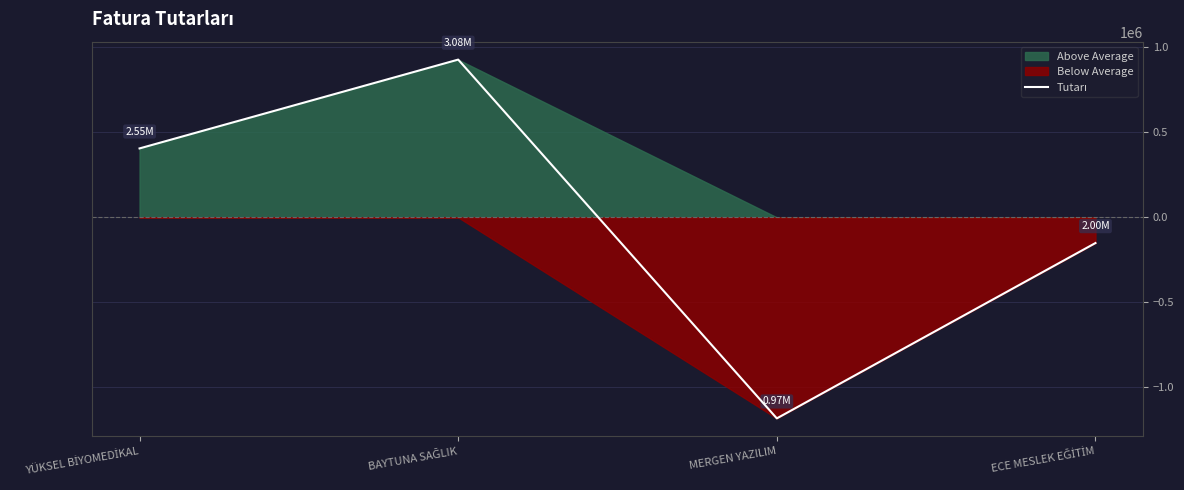

Rank the categories by value from highest to lowest.

BAYTUNA SAĞLIK, YÜKSEL BİYOMEDİKAL, ECE MESLEK EĞİTİM, MERGEN YAZILIM